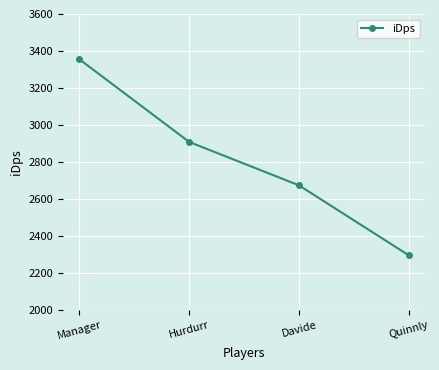

Approximately how many times larger is the value at Quinnly compared to Hurdurr?

0.8